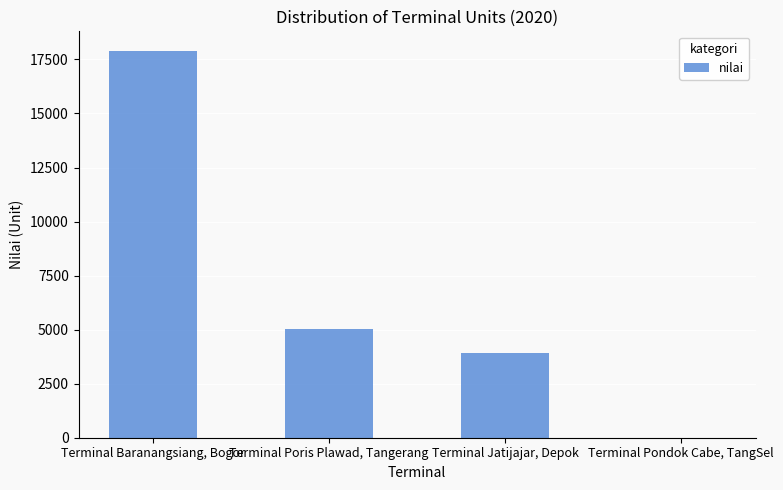

Where is the data nearest to the value 8952?

Terminal Poris Plawad, Tangerang